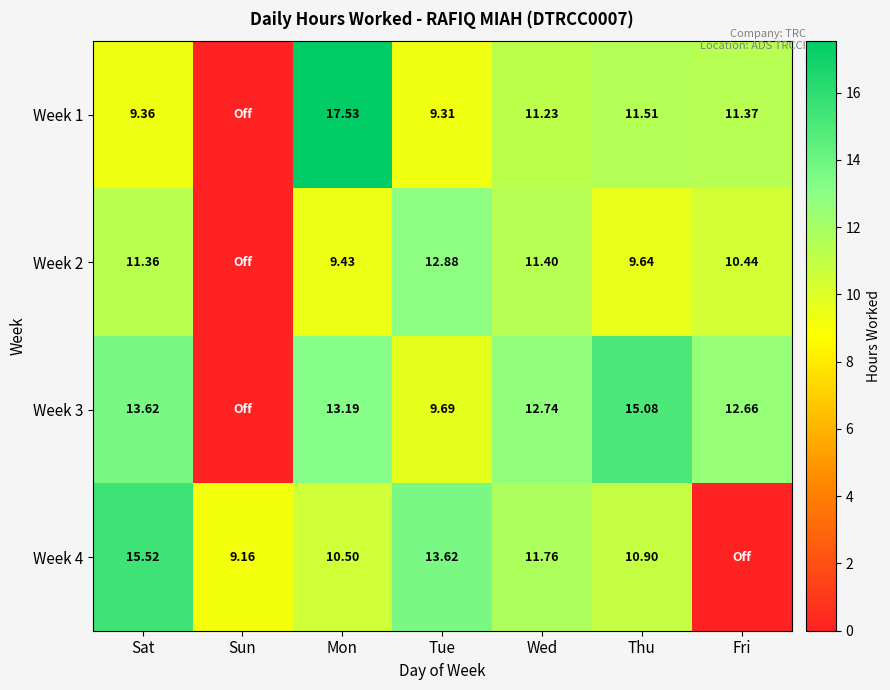

Between Mon and Tue, which series saw the biggest shift?

Week 1